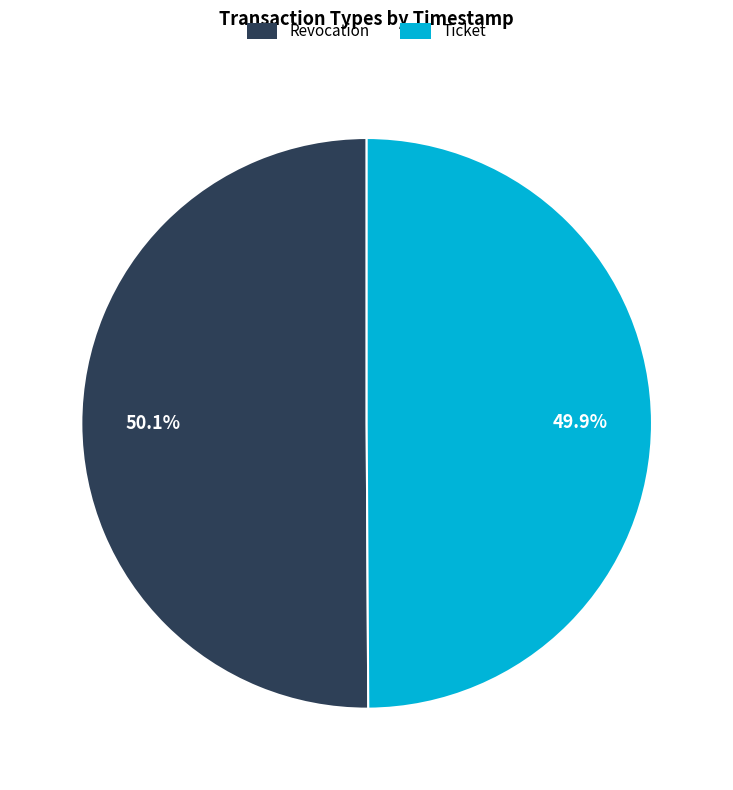

To the nearest percent, what portion does Ticket represent?

50%